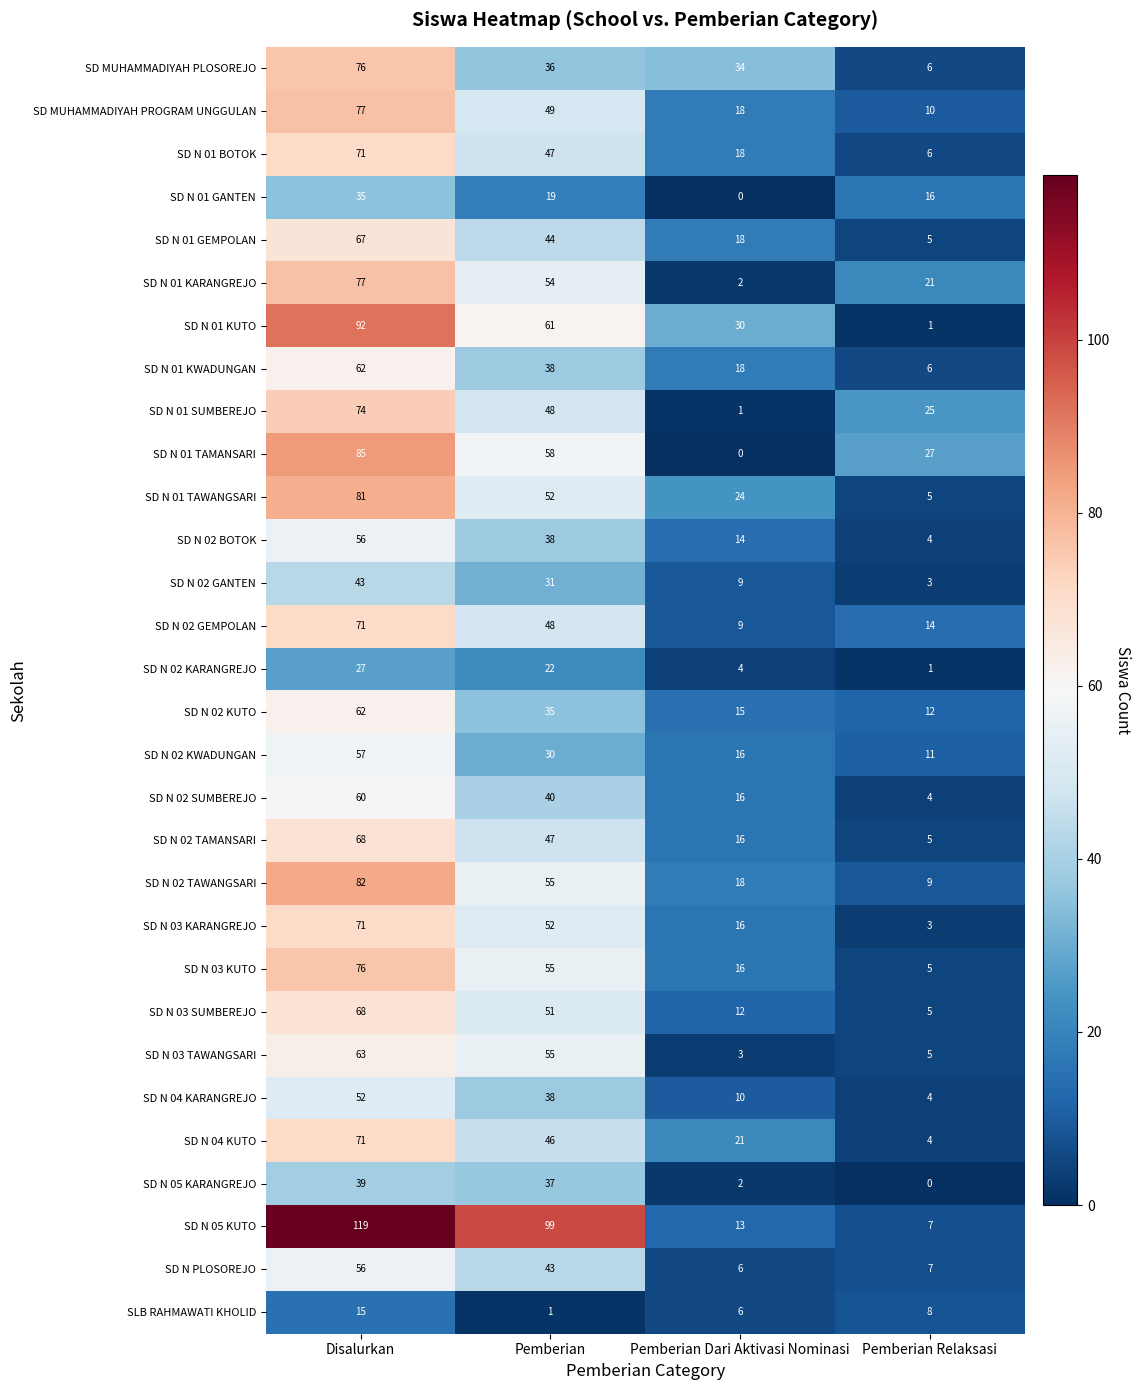

At which category does the chart reach its peak across all series?

Disalurkan